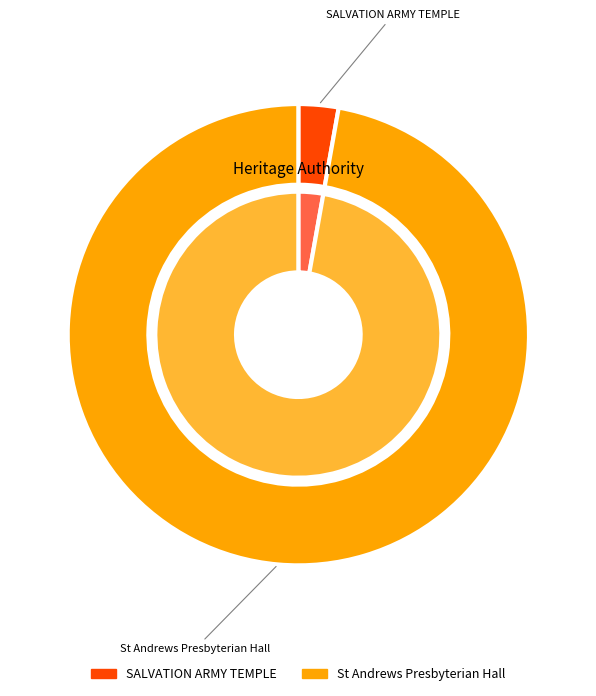

Count the number of slices in the pie.

2